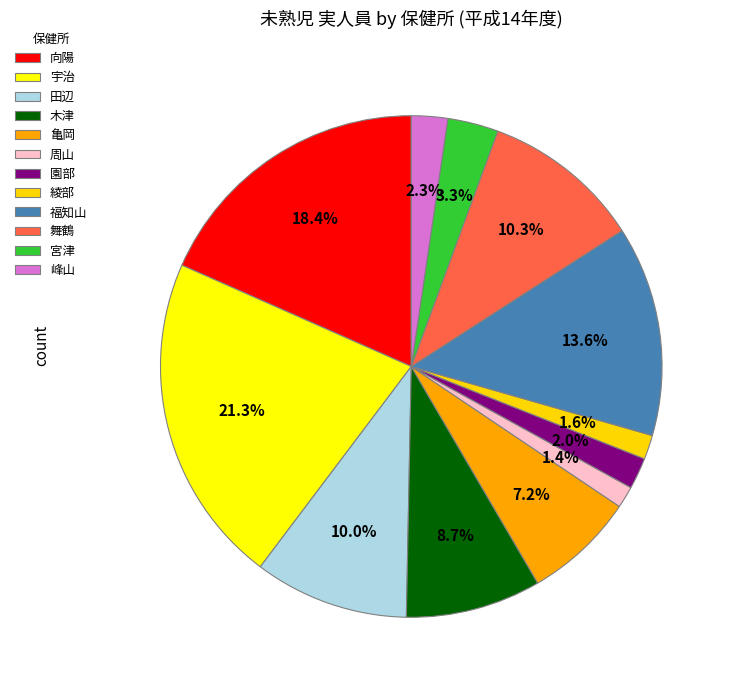

What is the change in value from 木津 to 綾部?

-46